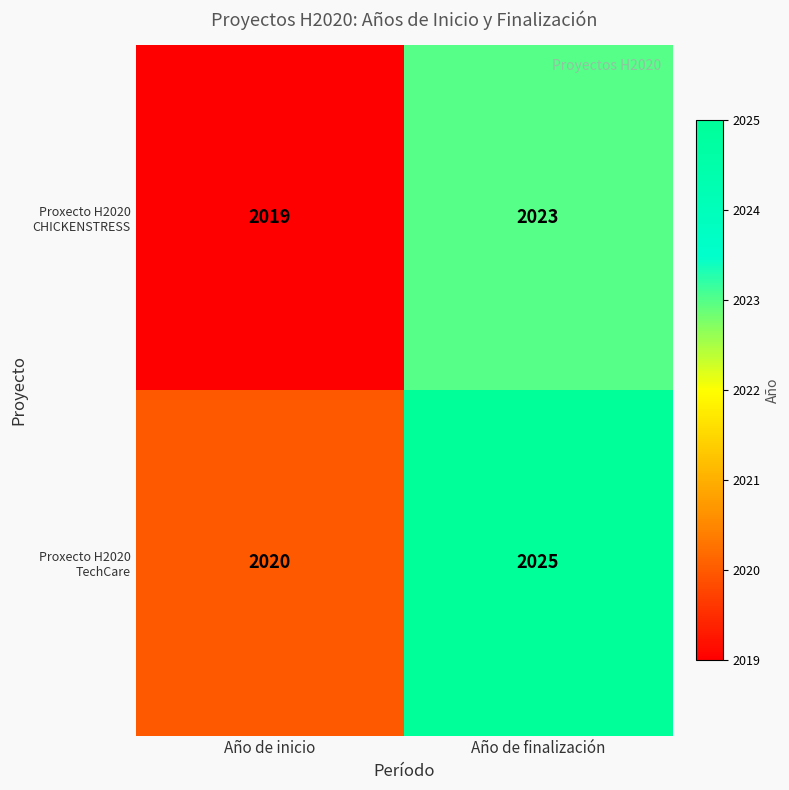

What is the difference between the Proxecto H2020 CHICKENSTRESS values at Año de finalización and Año de inicio?

4